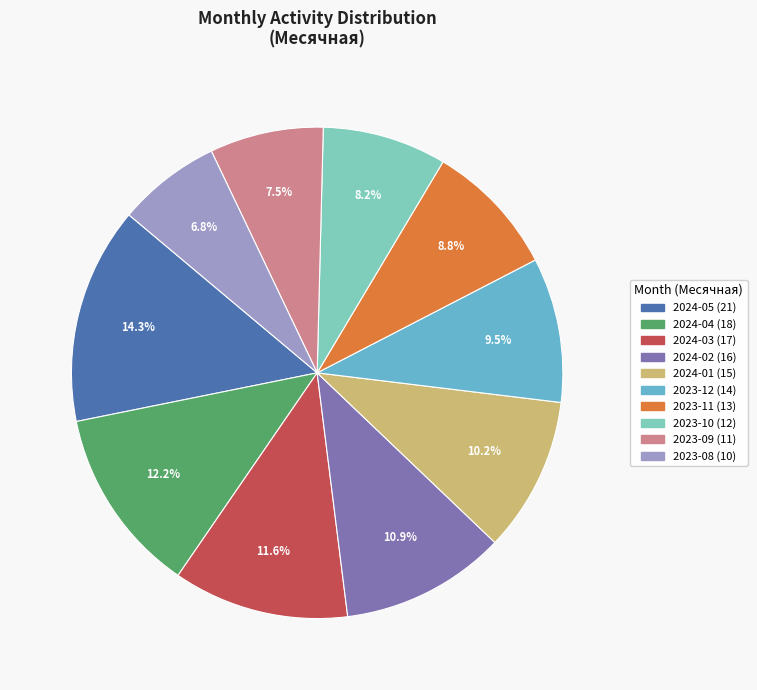

Which slice is the smallest?

2023-08